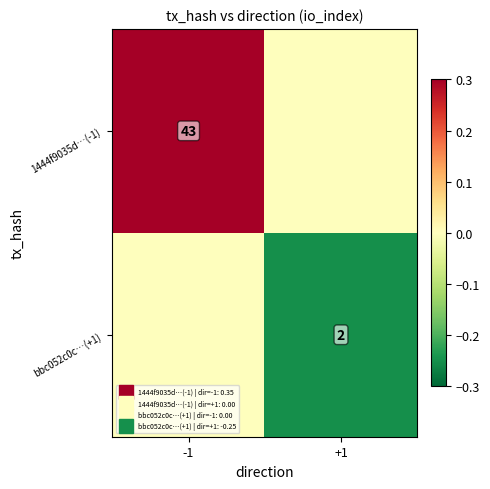

What is the difference between the maximum and minimum values in the bbc052c0c…(+1) series?

0.2